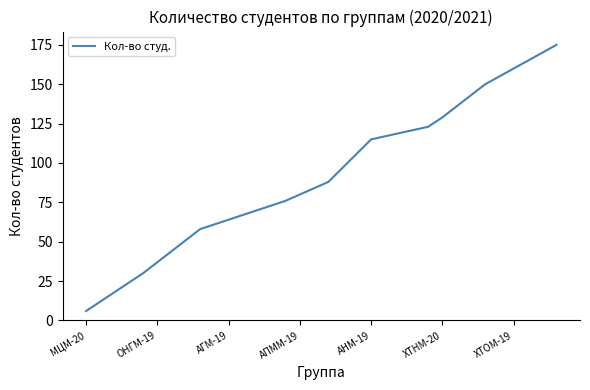

What is the maximum value shown in the chart?

175